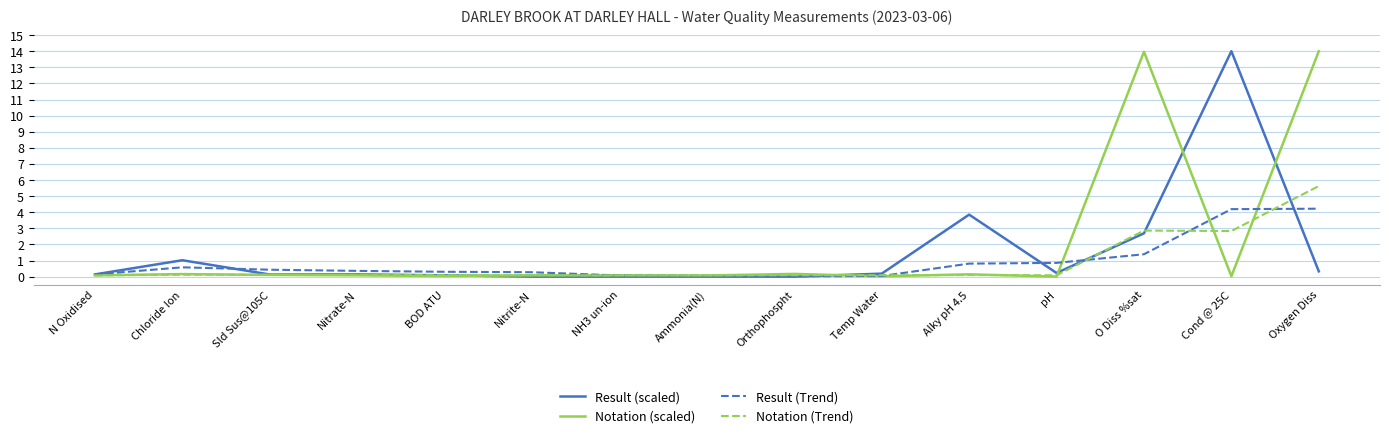

How many distinct data groups are displayed?

4